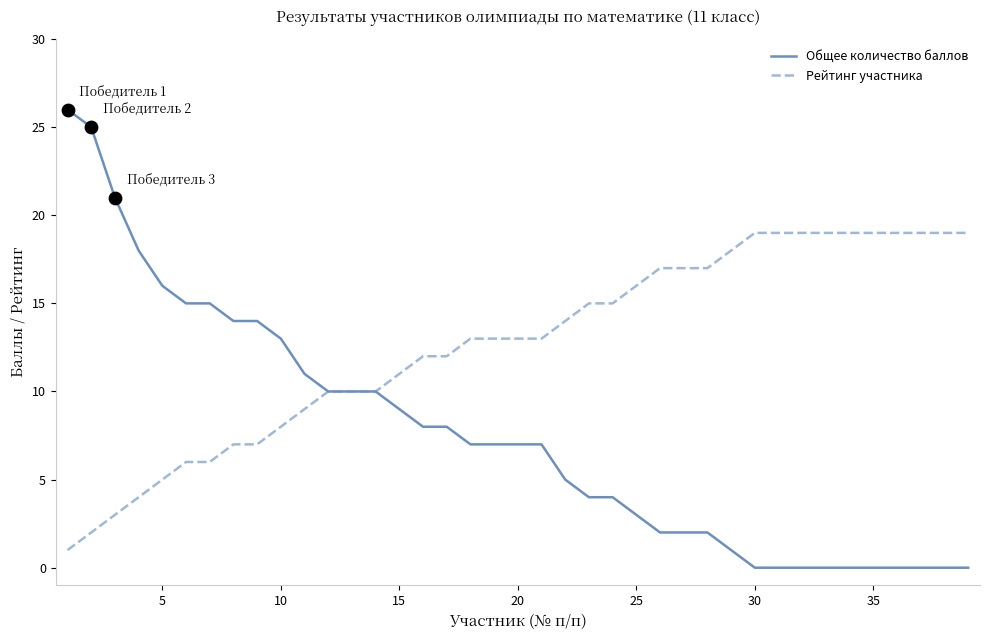

Which series has the widest spread of values?

Общее количество баллов